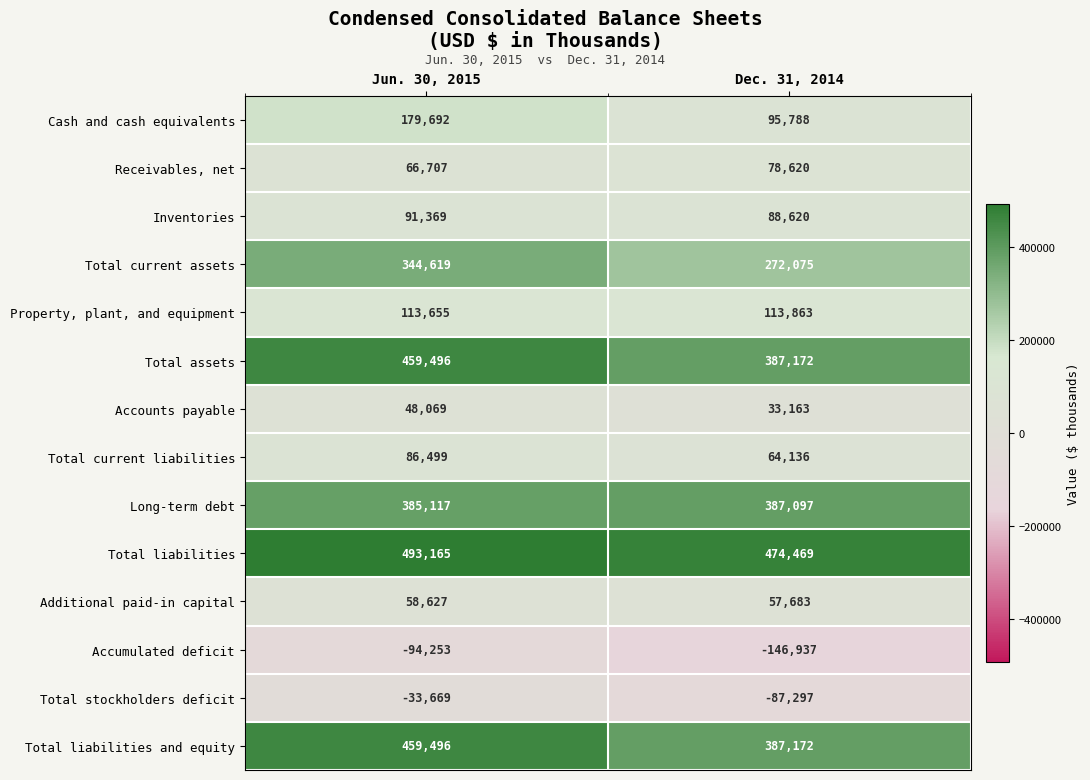

Which series has the largest total across all categories?

Total liabilities